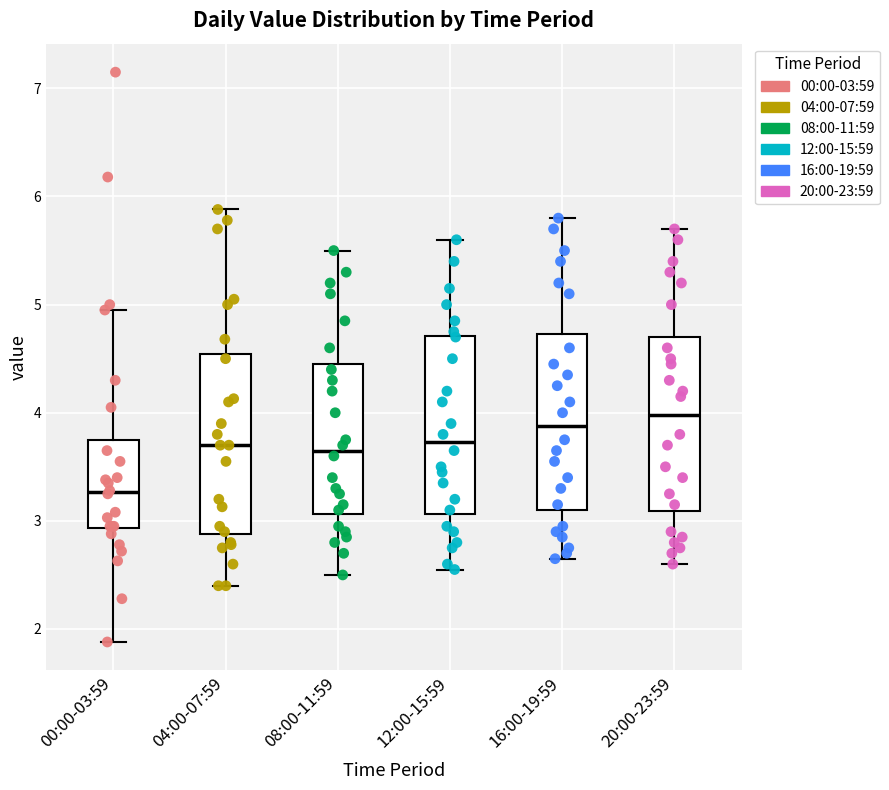

Where does the median line of the box for 12:00-15:59 sit on the y-axis? The values are not printed on the chart, so give them approximately, as read against the axis.

3.7